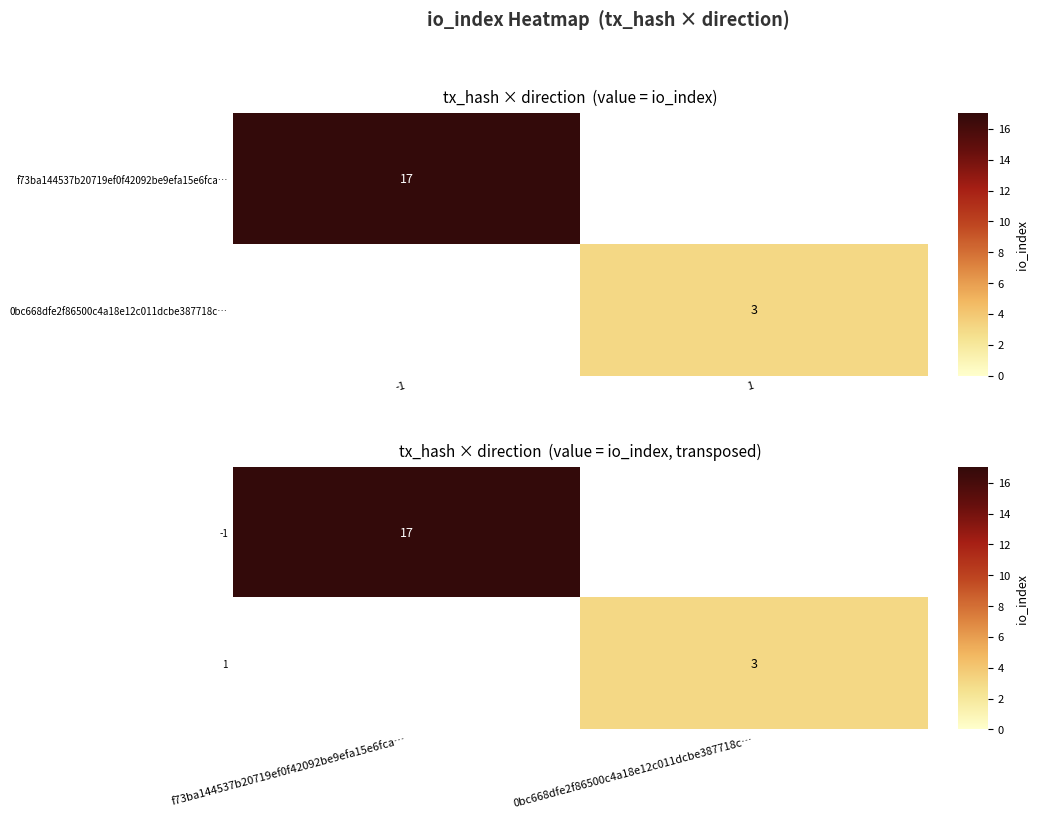

Is it true that 1 equals 3 at 0bc668dfe2f86500c4a18e12c011dcbe387718c…?

True